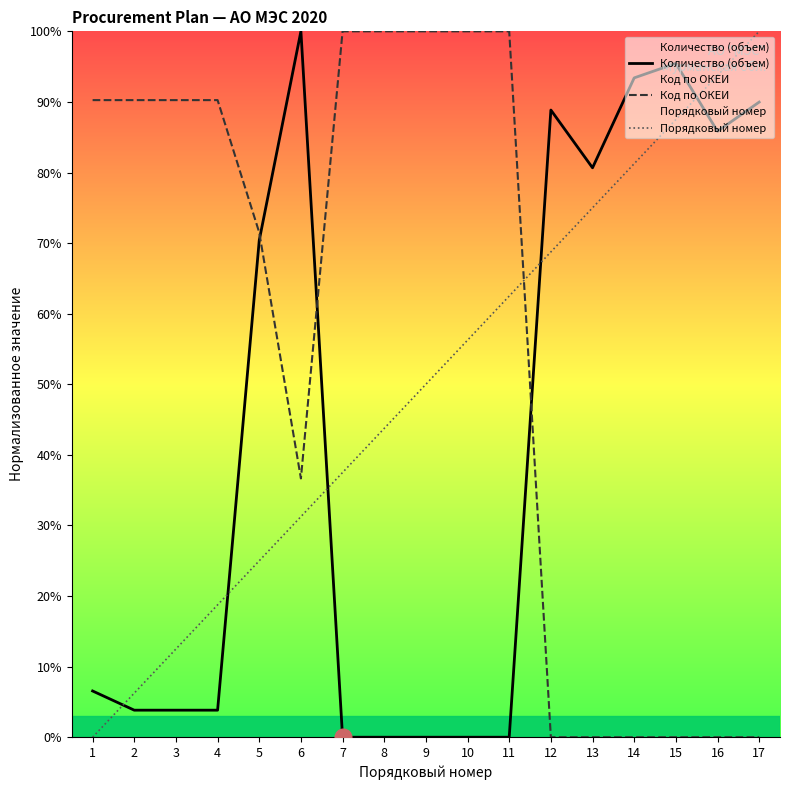

Which series ends up on top after the final intersection of Код по ОКЕИ and Порядковый номер?

Порядковый номер